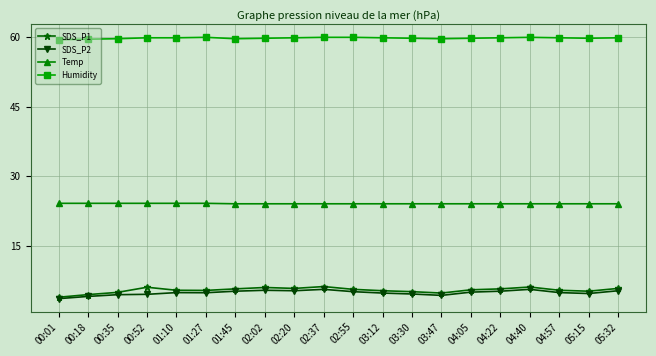

What is the total value across all series at 04:57?

94.4